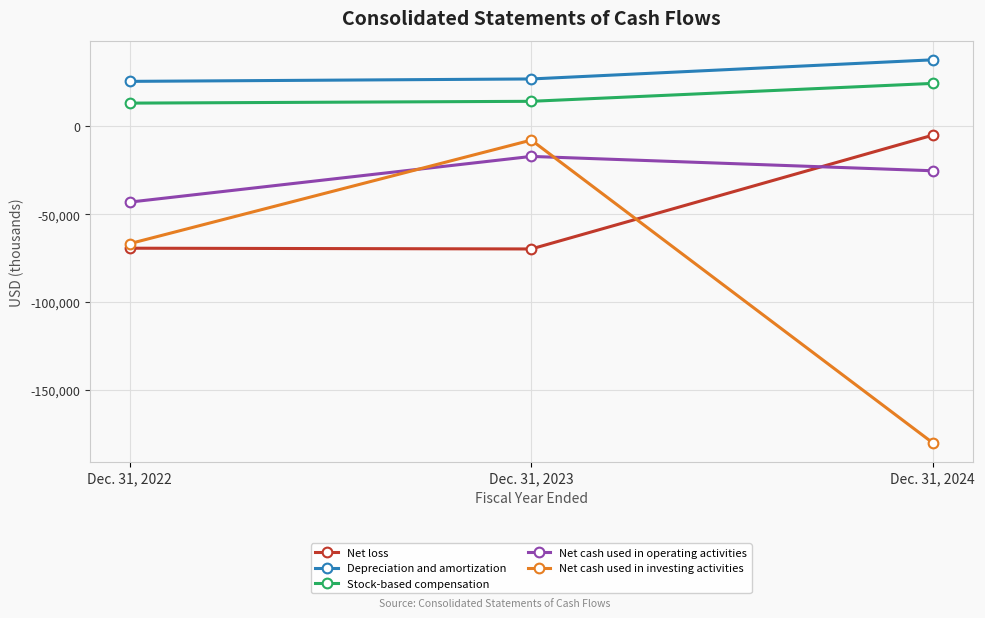

Is it true that Net cash used in investing activities equals -120775 at Dec. 31, 2024?

False